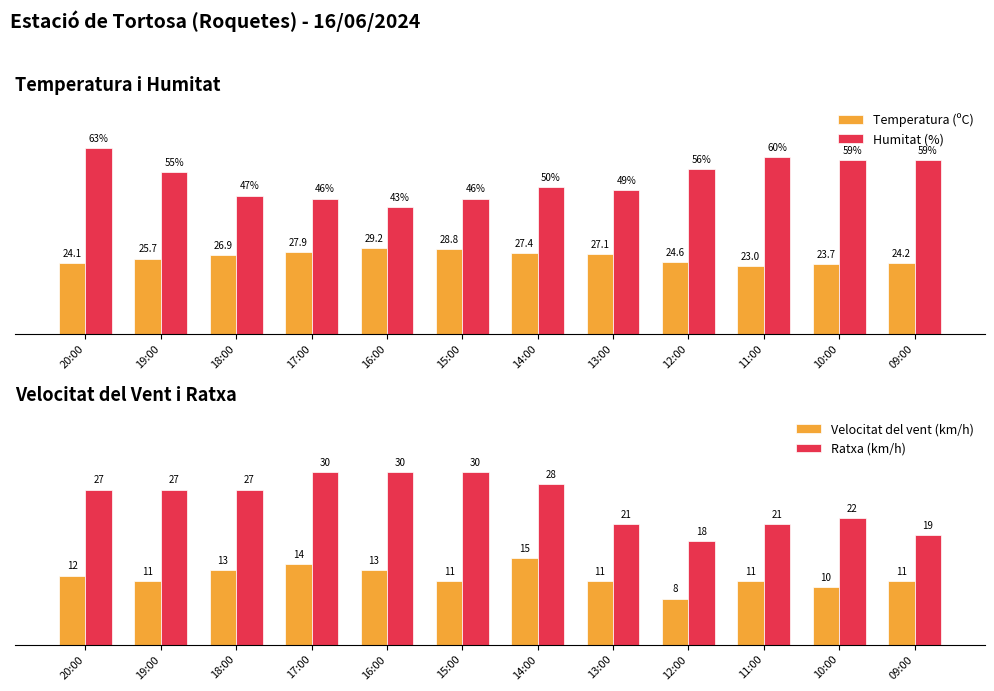

At 12:00, list the series in order from largest to smallest.

Humitat (%), Temperatura (ºC), Ratxa (km/h), Velocitat del vent (km/h)